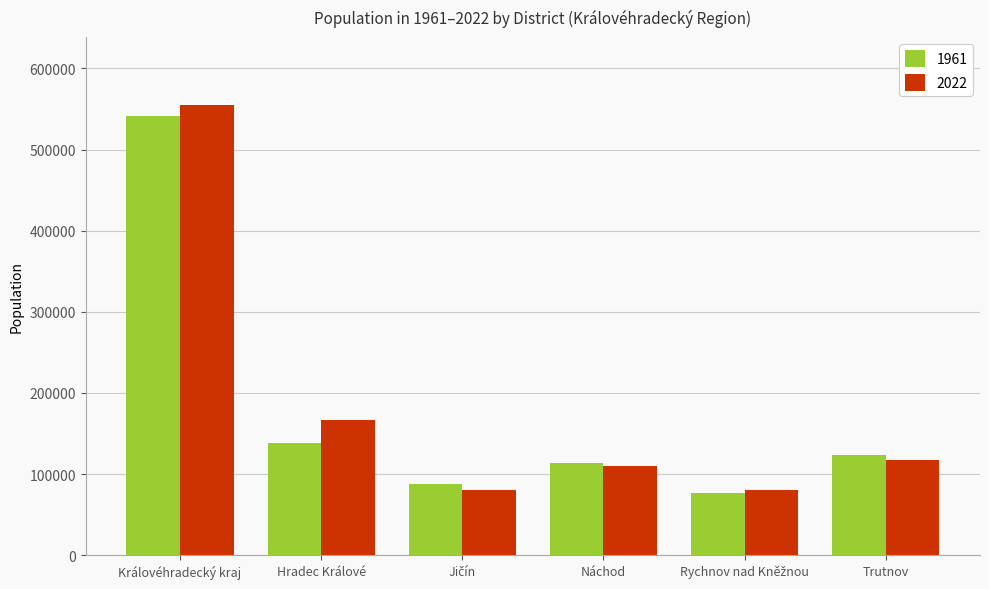

What is the approximate value of 2022 at Hradec Králové, to the nearest 10?

166990